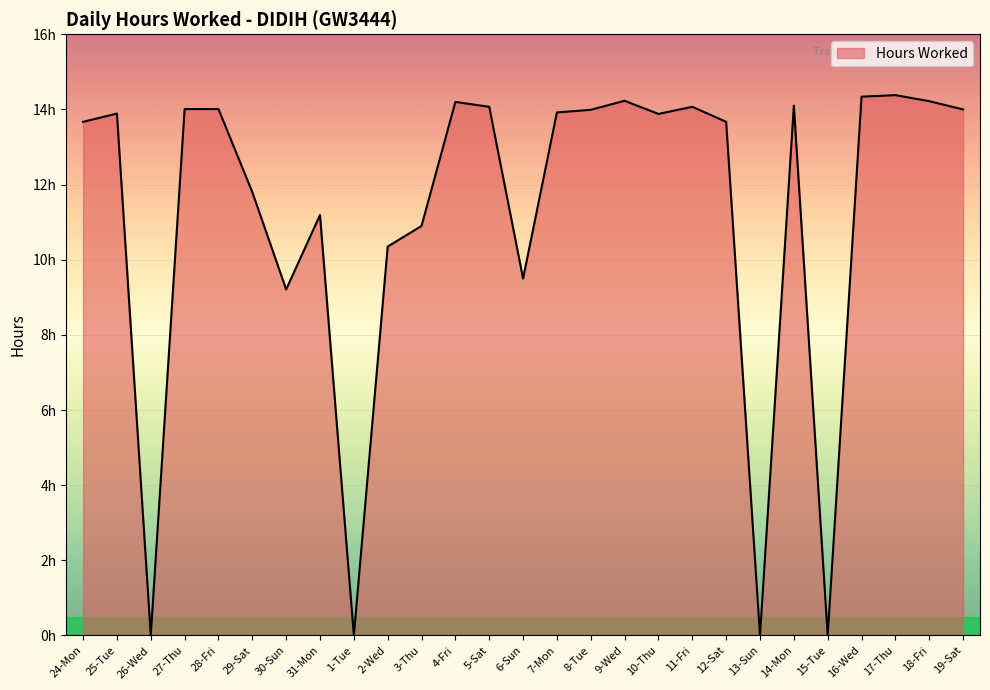

Does the chart have visible grid lines?

Yes